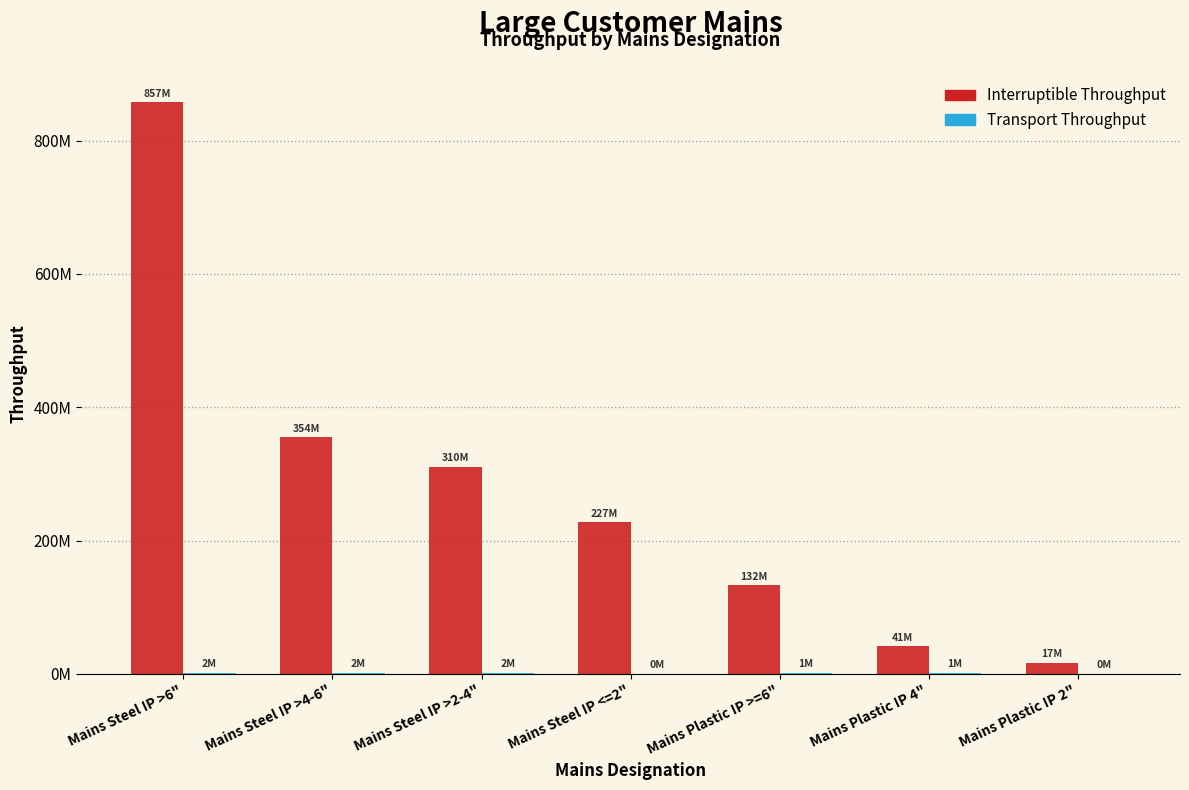

Are the bars horizontal?

No